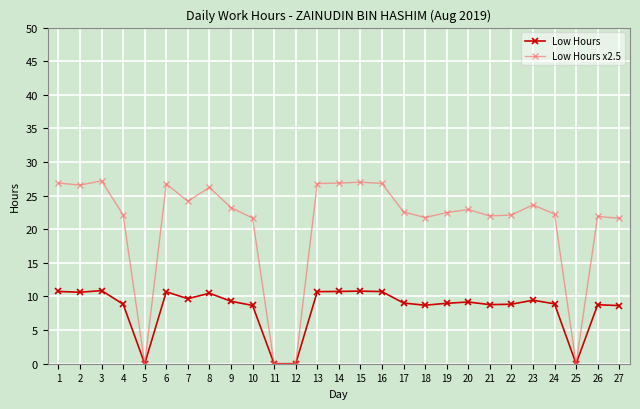

What is the value of the Low Hours x2.5 point at the 24th from the left?

22.3